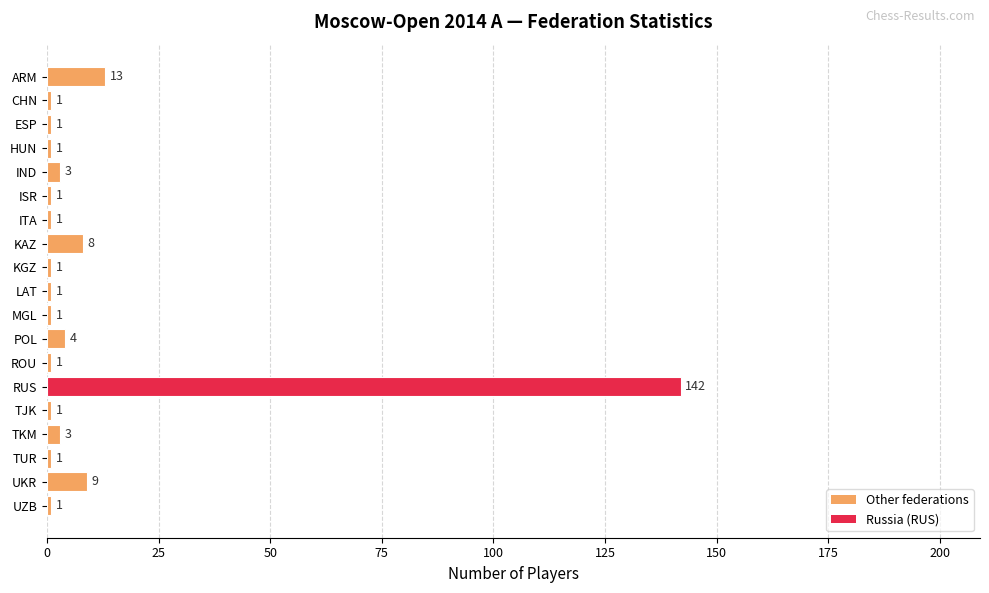

What is the sum of all values?

194